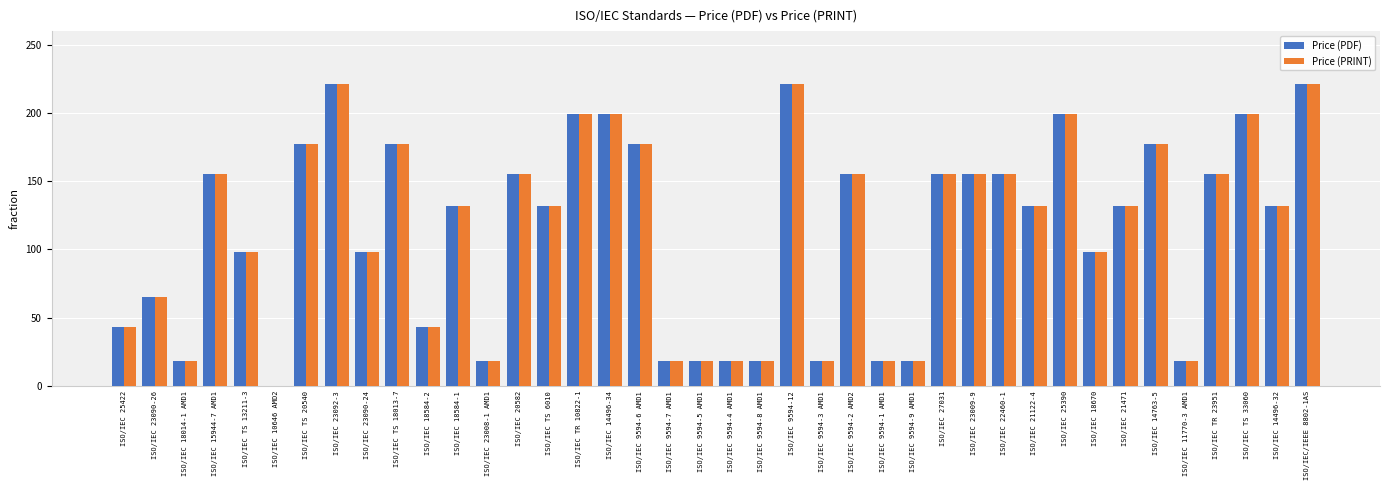

Is the value of Price (PDF) at ISO/IEC 9594-9 AMD1 greater than the value of Price (PRINT) at ISO/IEC TS 18013-7?

No